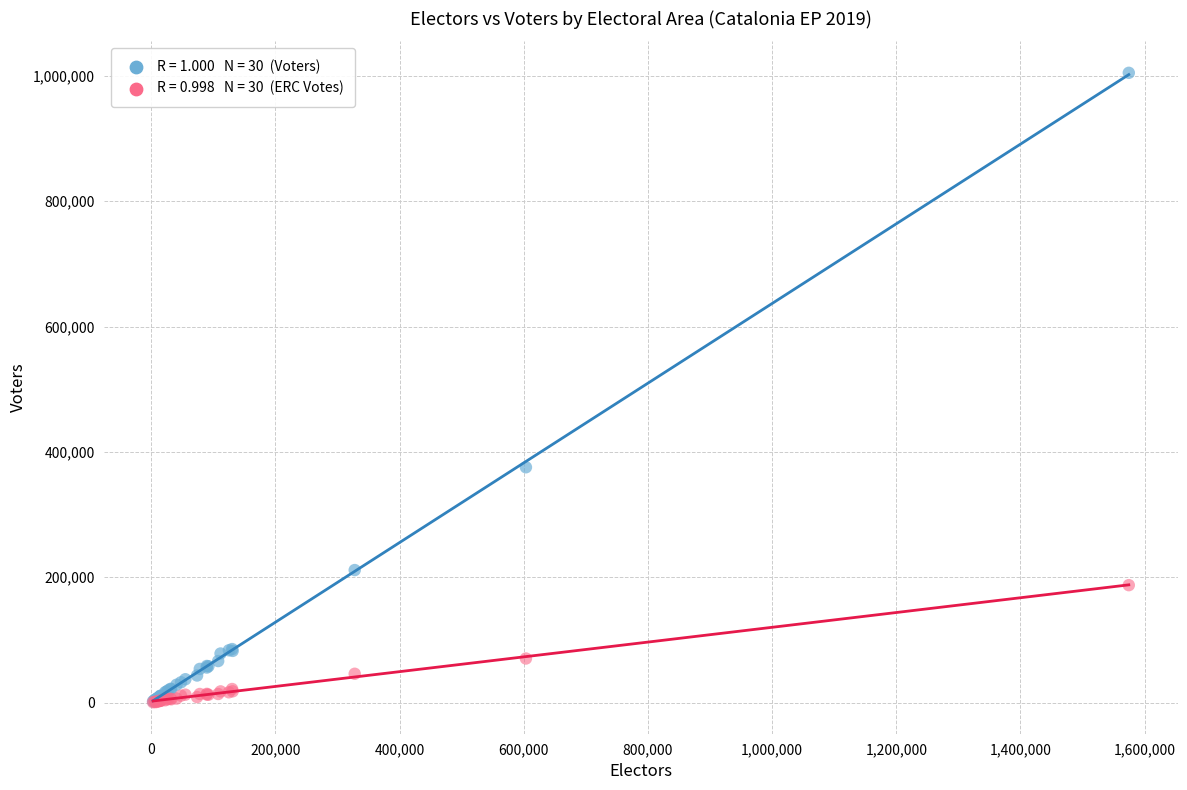

Across all series, what Y value is closest to 502733?

375540